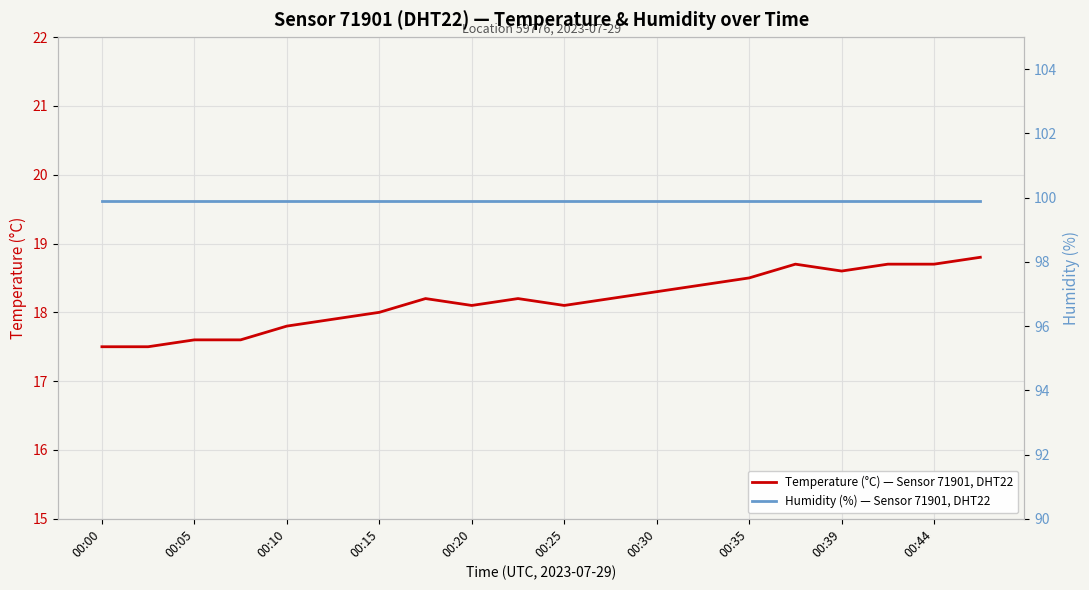

What is the highest value of the Temperature (°C) — Sensor 71901, DHT22 series?

18.8